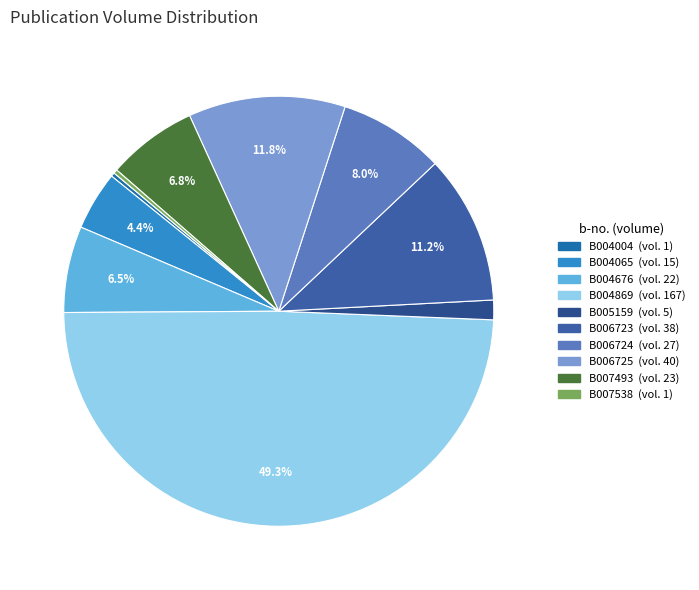

What is the largest slice in the pie chart?

B004869